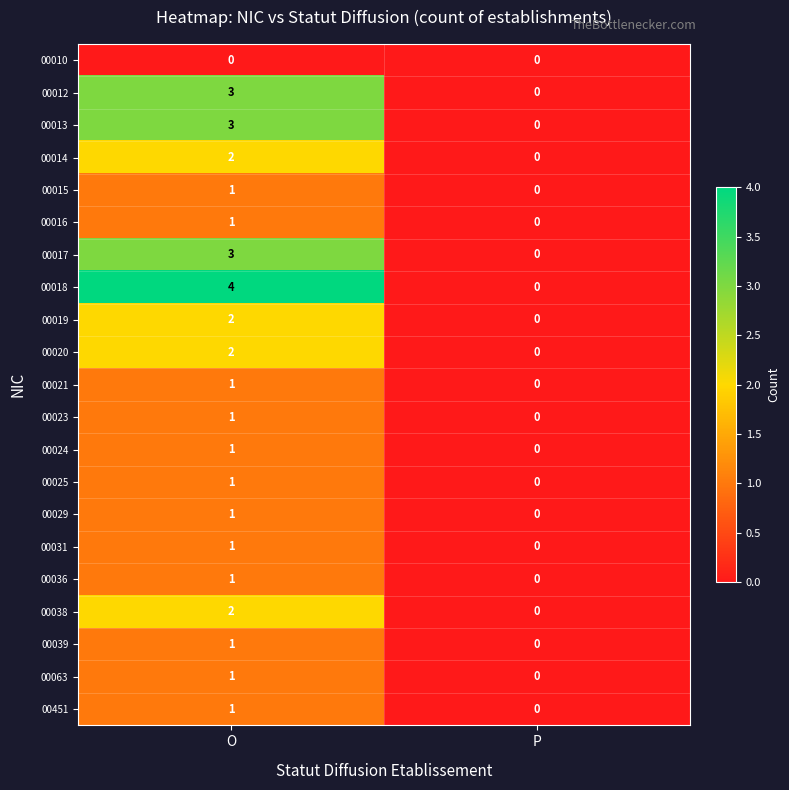

Rank the categories by 00014 value from lowest to highest.

P, O